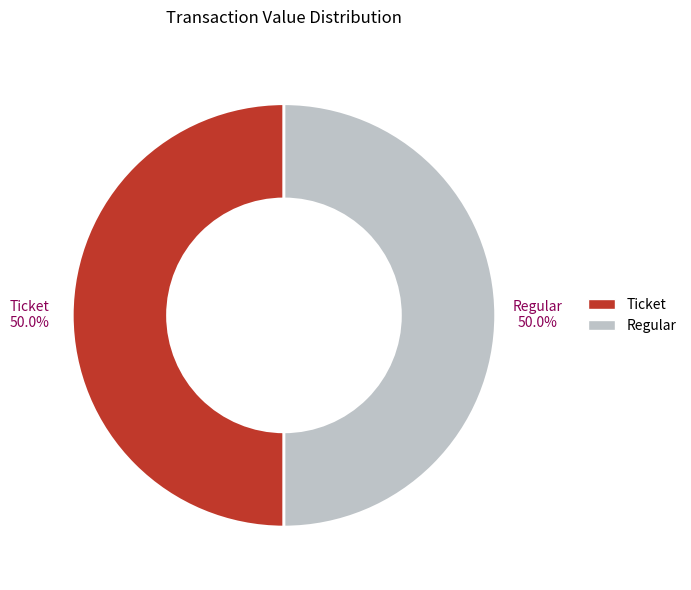

How many segments does this pie chart have?

2